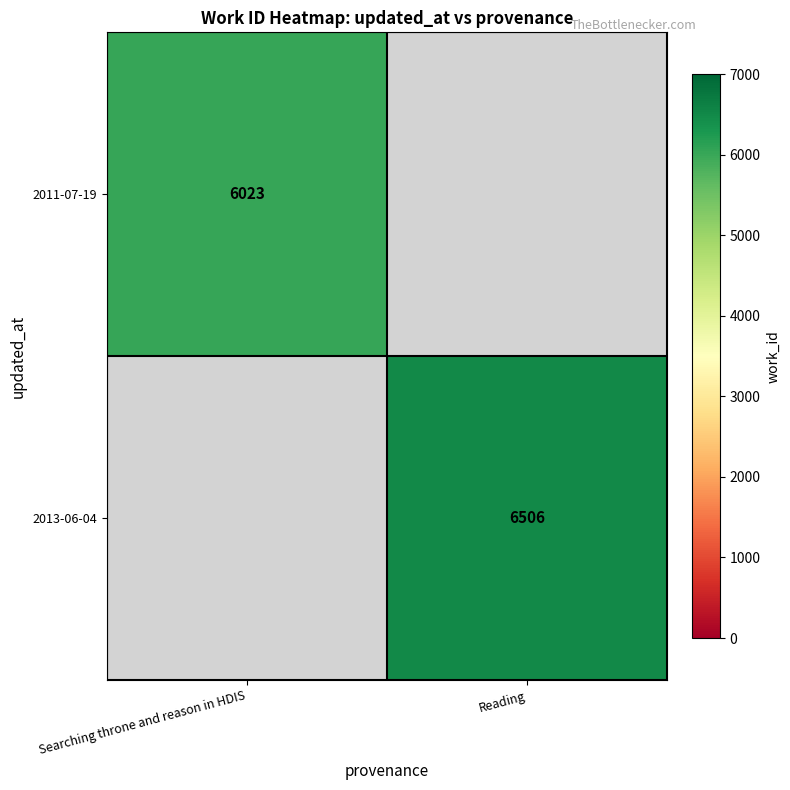

Is it true that 2011-07-19 equals 8875 at Searching throne and reason in HDIS?

False